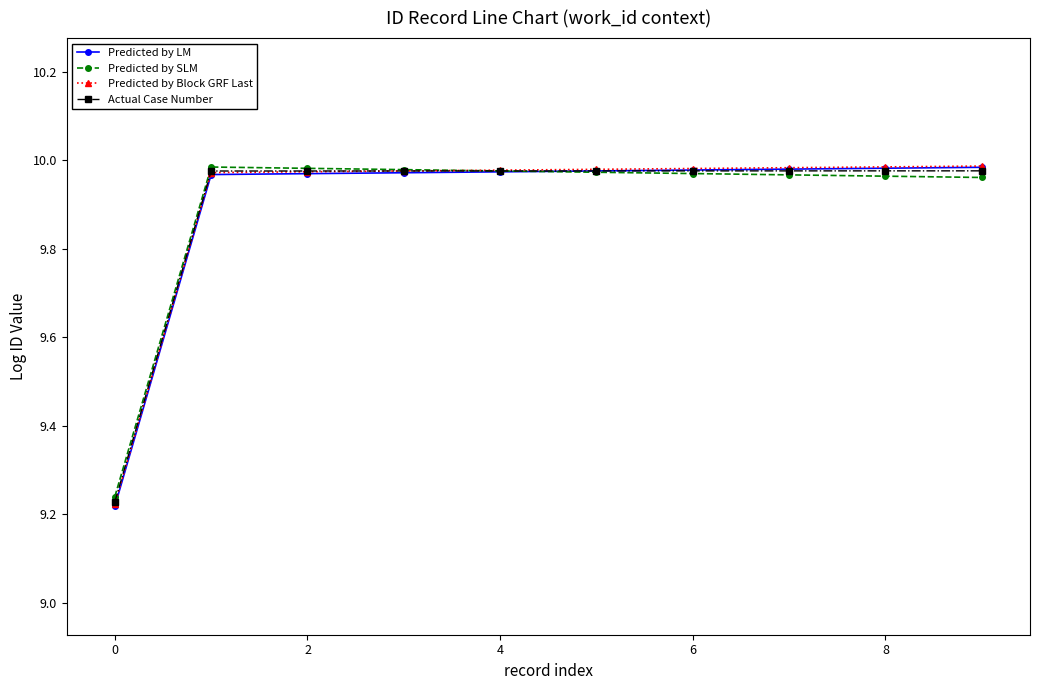

Which series has the widest spread of values?

Predicted by LM